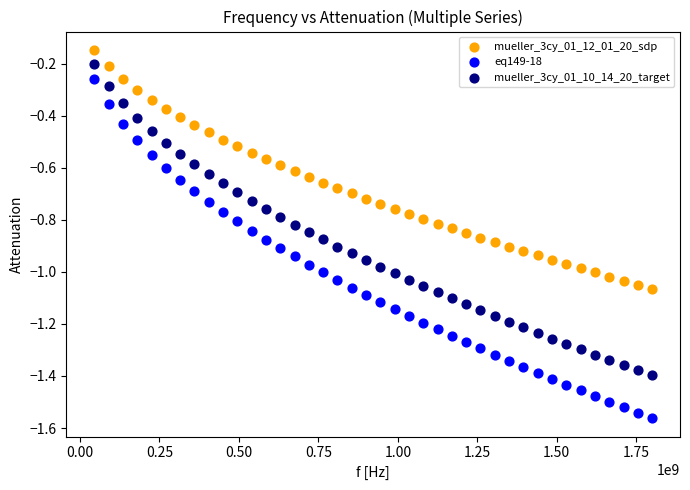

Which series contains the lowest Y value?

eq149-18